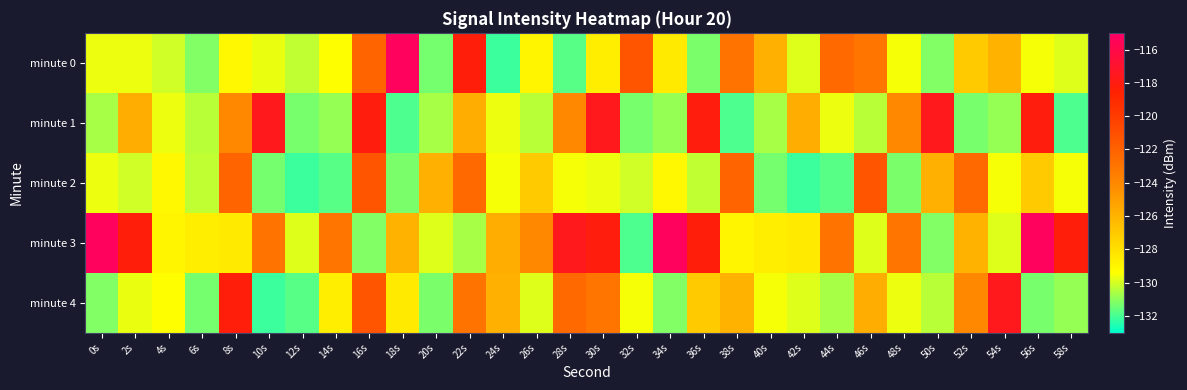

Between 14s and 26s, which series saw the biggest shift?

minute 2